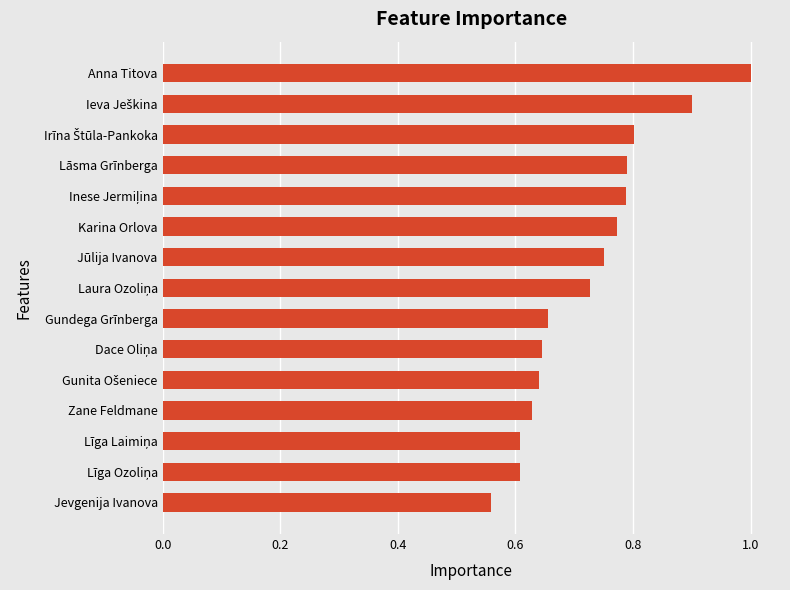

Does the chart contain any negative values?

No